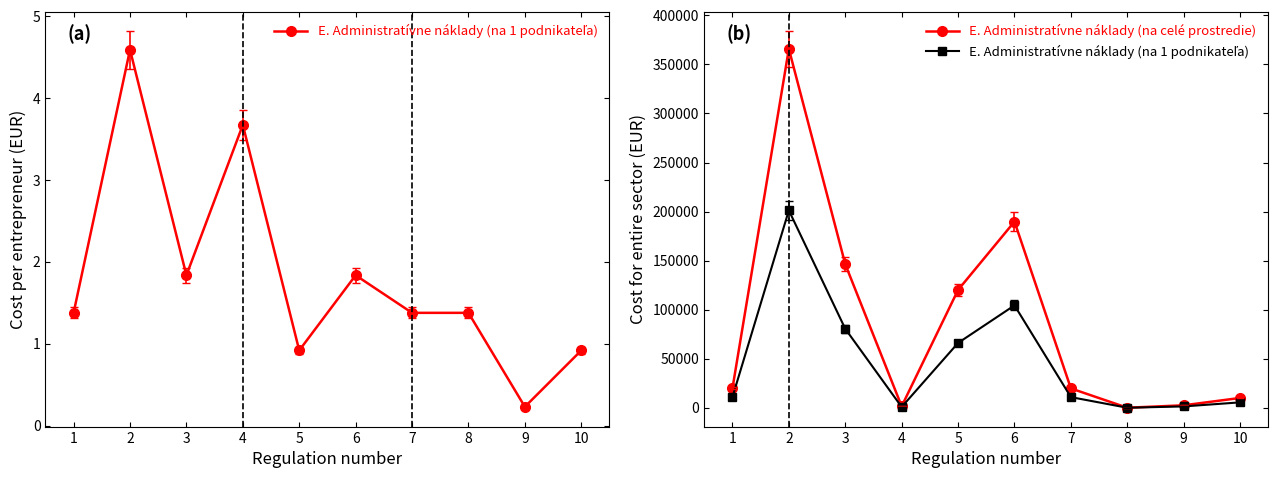

List the labels in order of E. Administratívne náklady (na celé prostredie) value, smallest first.

8, 4, 9, 10, 1, 7, 5, 3, 6, 2